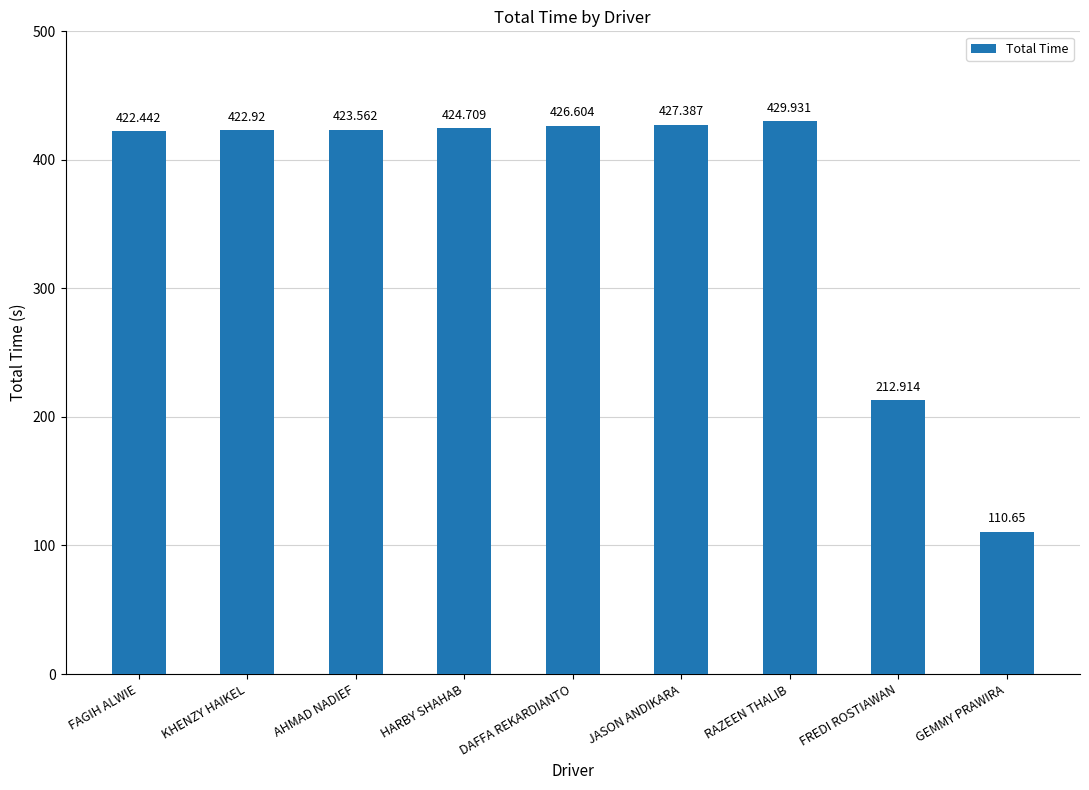

Which label corresponds to the smallest value in the chart?

GEMMY PRAWIRA